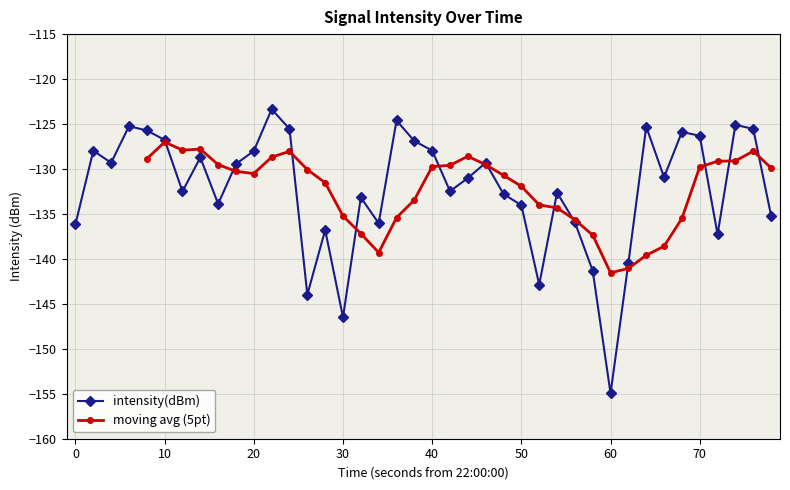

Is it true that intensity(dBm) equals -126.8 at 10?

True